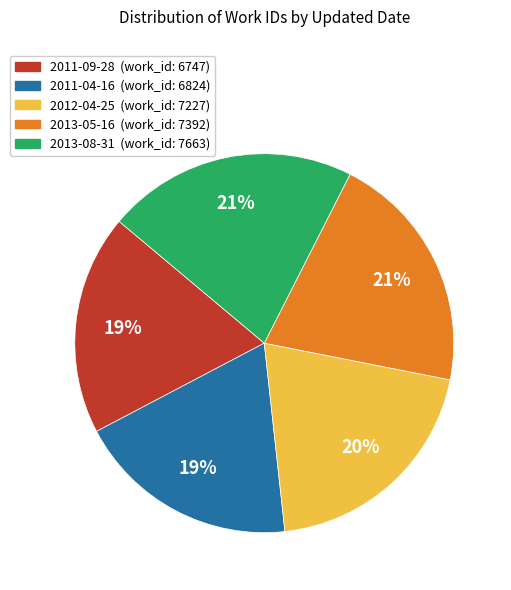

Which has a higher value, 2011-09-28 or 2013-05-16?

2013-05-16